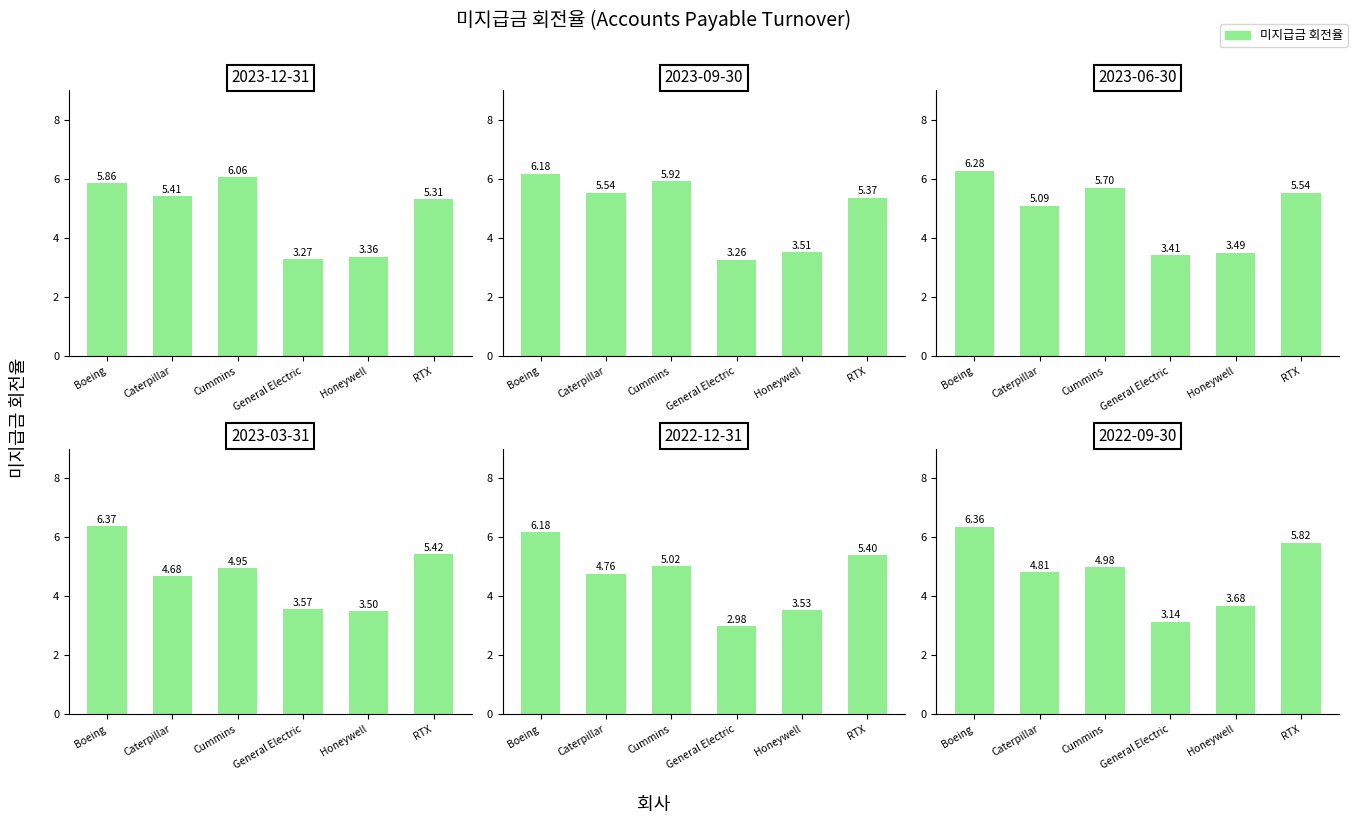

List the series in order of their peak value, highest first.

Boeing Co., Cummins Inc., RTX Corp., Caterpillar Inc., Honeywell International Inc., General Electric Co.